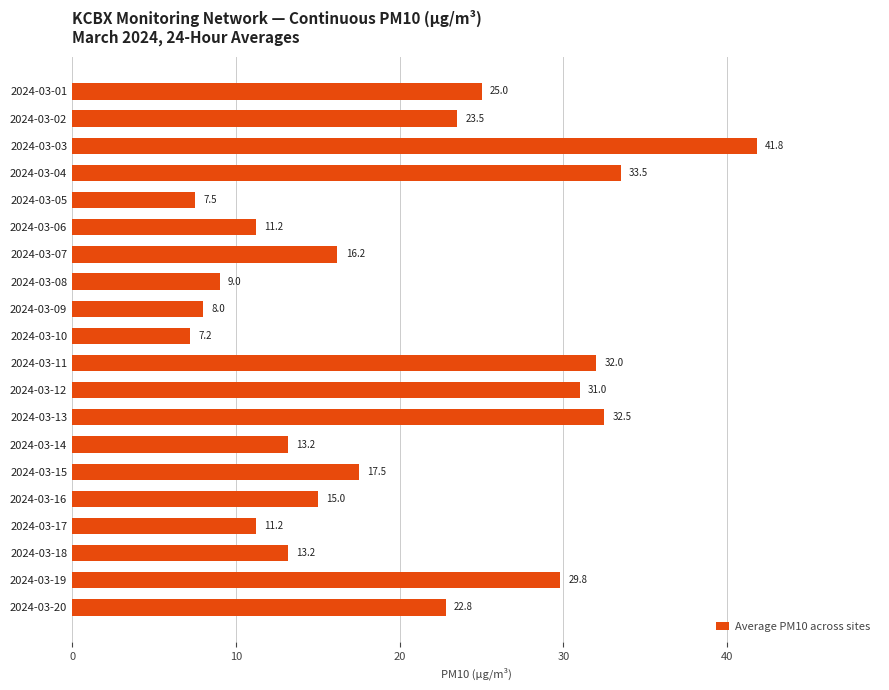

At which category does the chart reach its minimum across all series?

2024-03-10